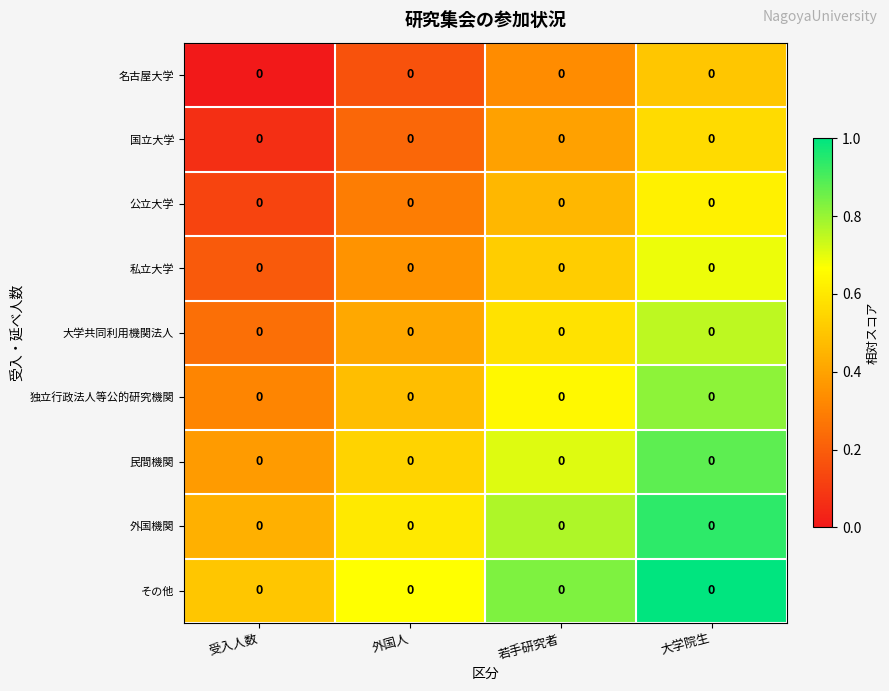

List the labels in order of その他 value, smallest first.

受入人数, 外国人, 若手研究者, 大学院生